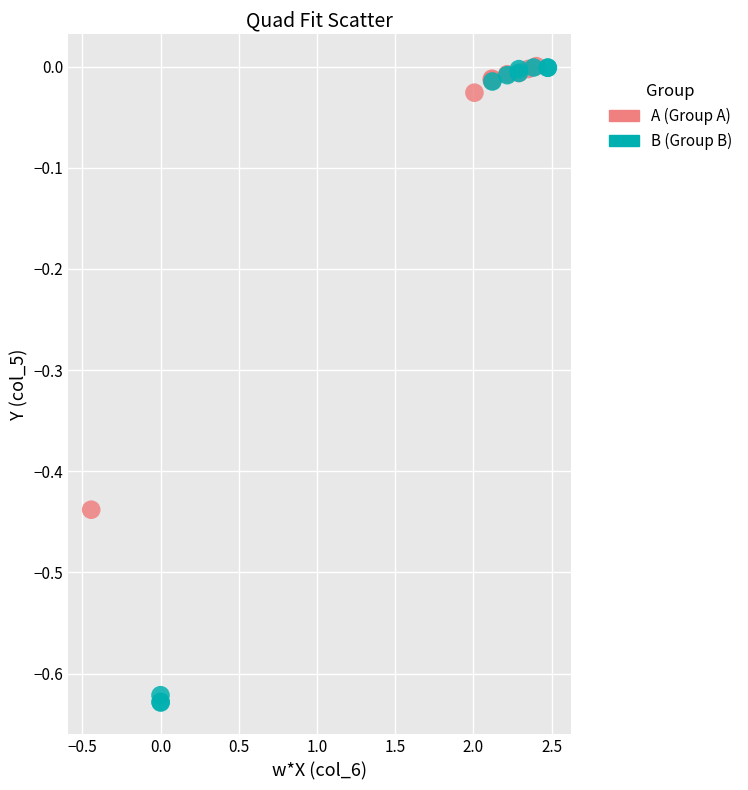

Which series has the largest Y range (max minus min)?

B (Group B)